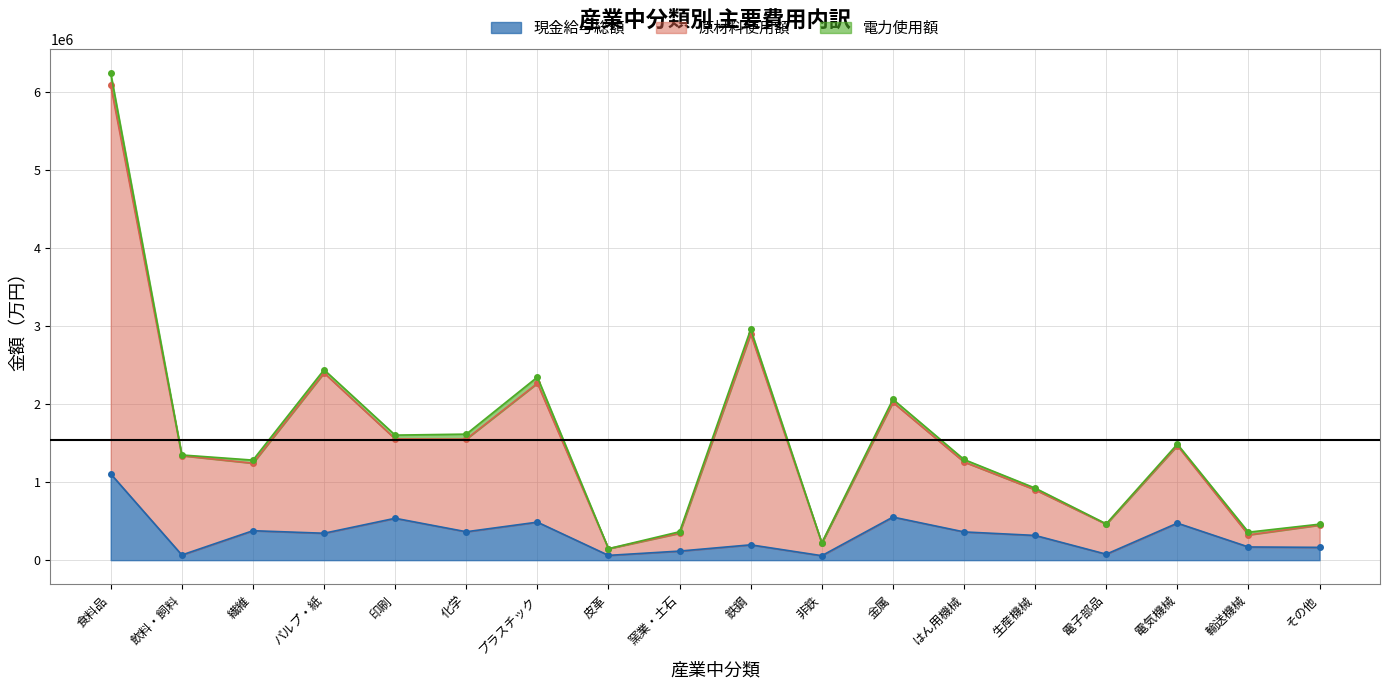

Is the value of 現金給与総額 at 鉄鋼 greater than the value of 原材料使用額 at その他?

No